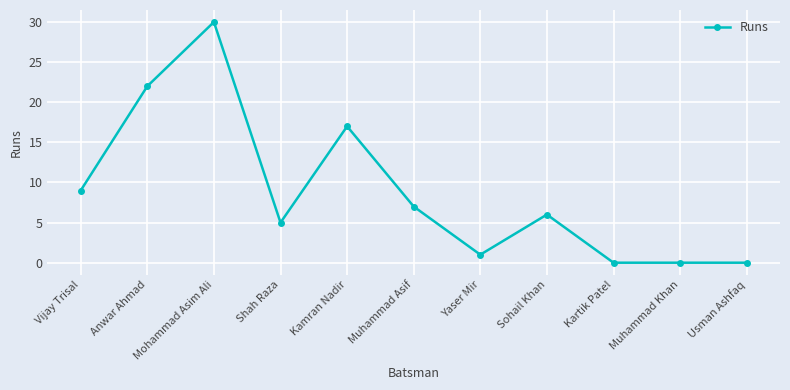

Reading left to right, what are all the values shown in this chart?

Vijay Trisal=9	Anwar Ahmad=22	Mohammad Asim Ali=30	Shah Raza=5	Kamran Nadir=17	Muhammad Asif=7	Yaser Mir=1	Sohail Khan=6	Kartik Patel=0	Muhammad Khan=0	Usman Ashfaq=0